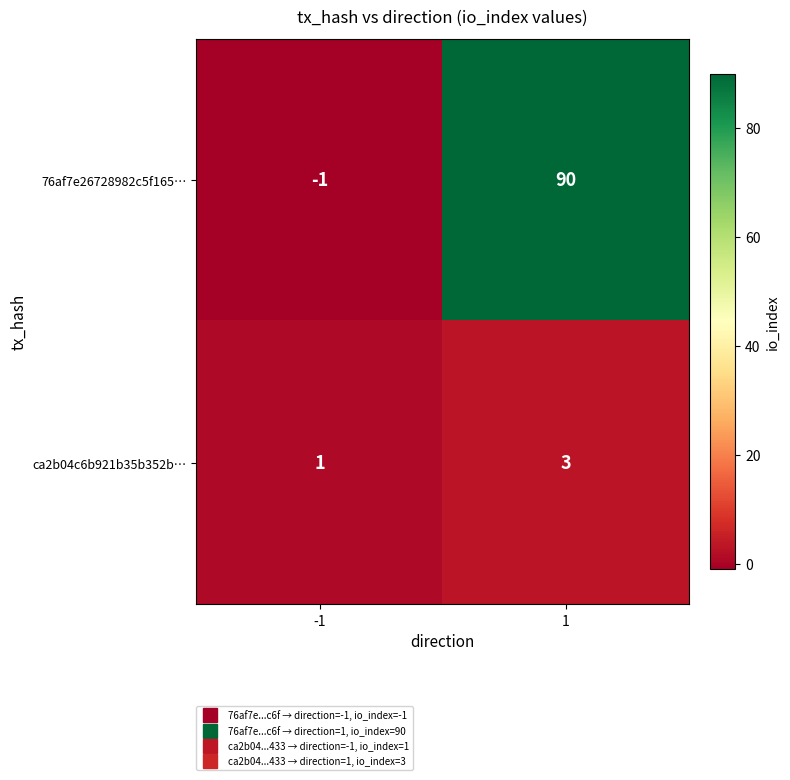

Reading left to right, extract all data points from this chart.

76af7e26728982c5f165…: -1	90
ca2b04c6b921b35b352b…: 1	3